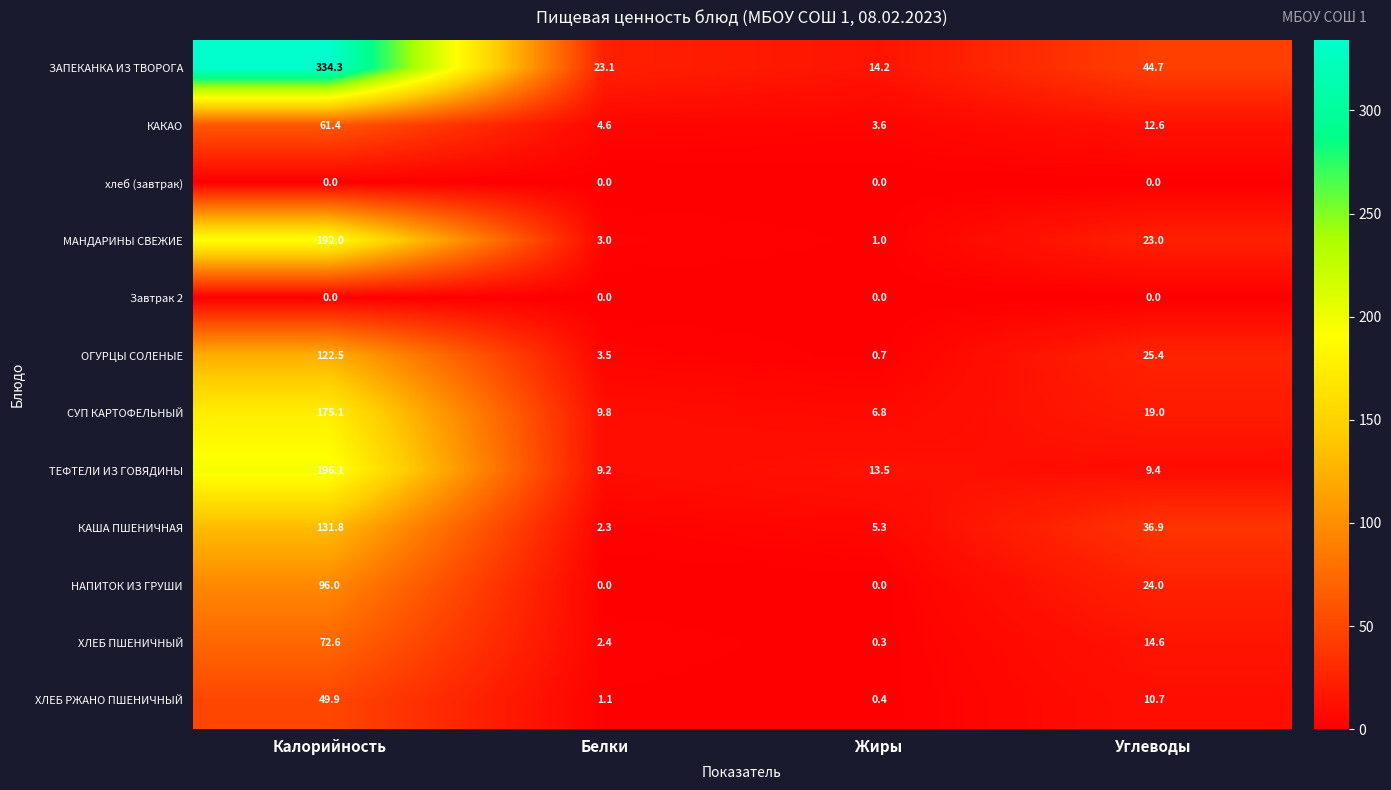

List the labels in order of ХЛЕБ ПШЕНИЧНЫЙ value, smallest first.

Жиры, Белки, Углеводы, Калорийность